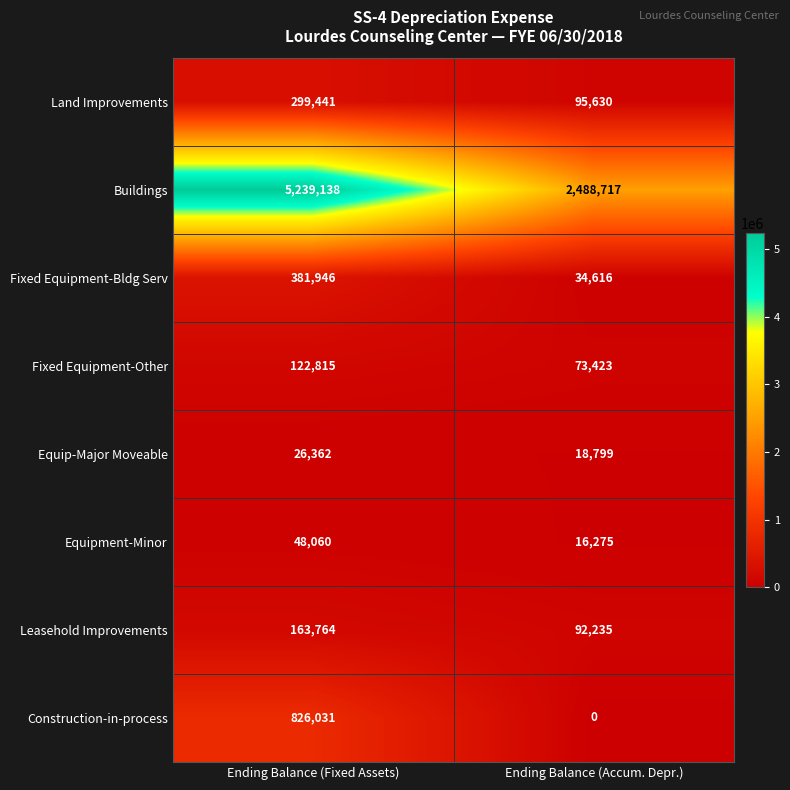

How many distinct data groups are displayed?

8